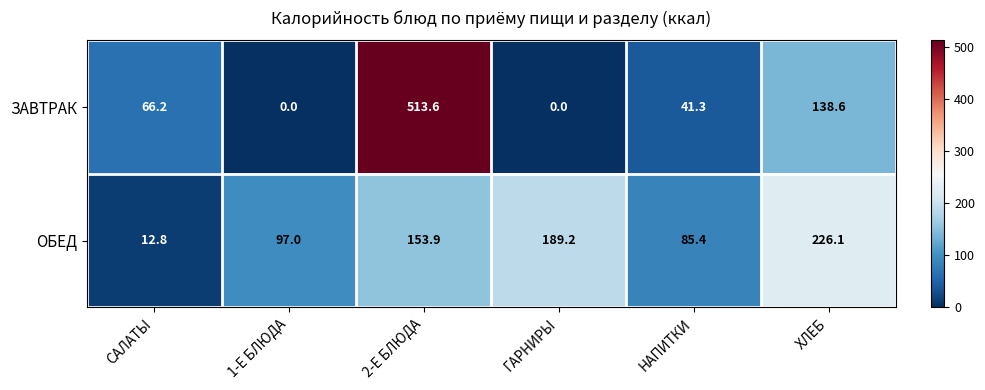

Is it true that ОБЕД equals 61.9 at ГАРНИРЫ?

False